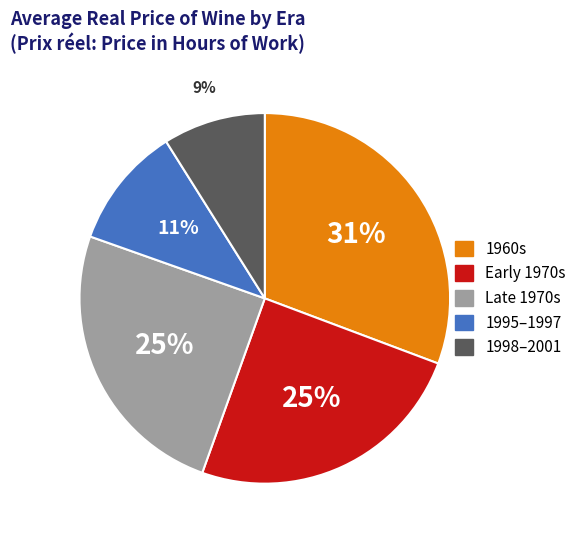

To the nearest percent, what is the average slice percentage?

20%